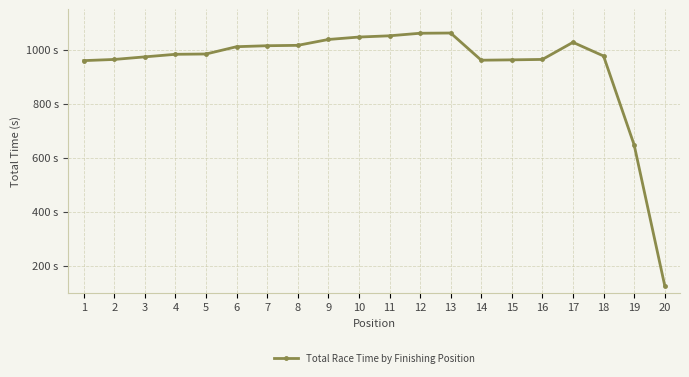

Is this an area chart (filled region under the line)?

No